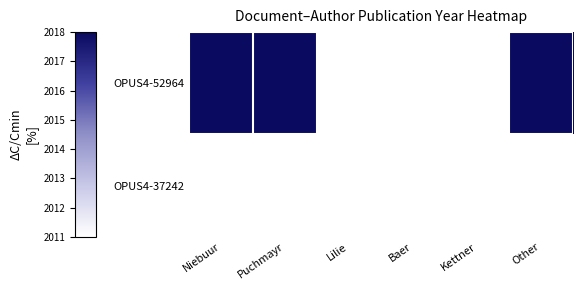

Where is OPUS4-52964 nearest to the value 2018?

Niebuur